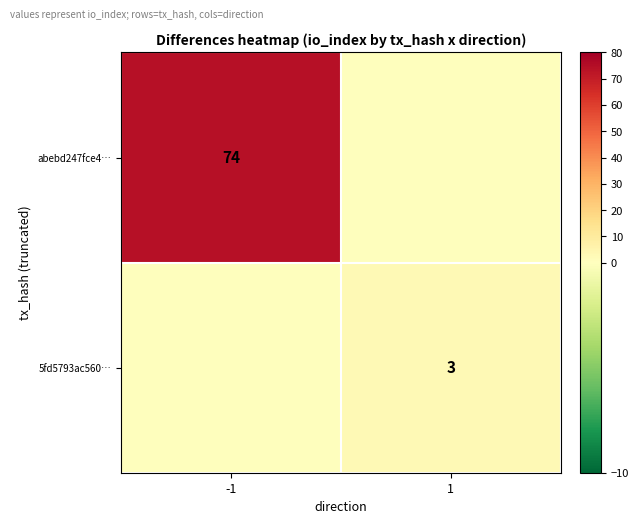

What is the difference between the highest and lowest values at -1?

74